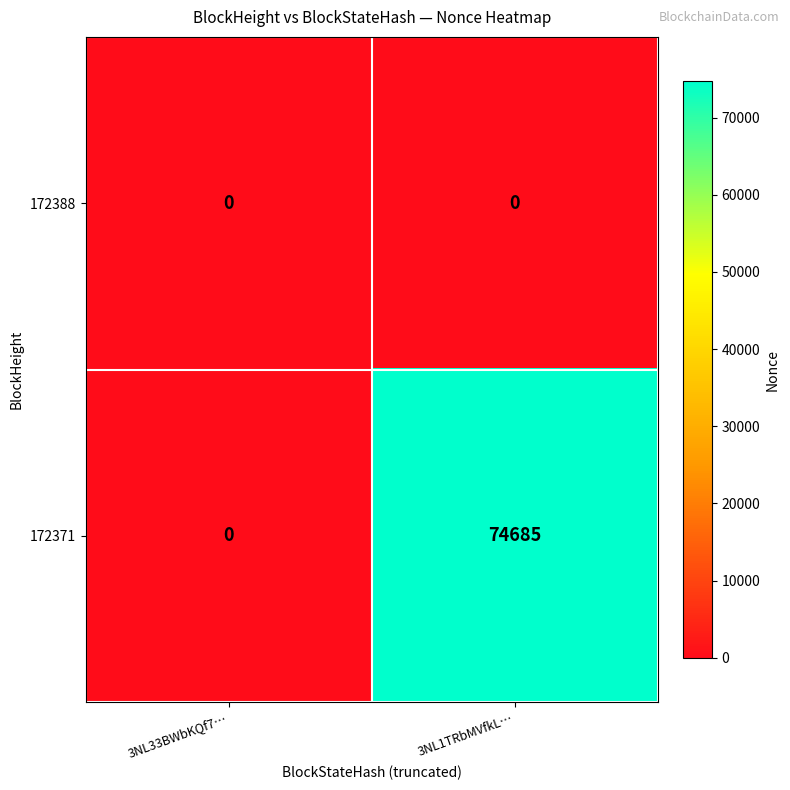

True or false: 172388 has a value of 0 at 3NL33BWbKQf7….

True